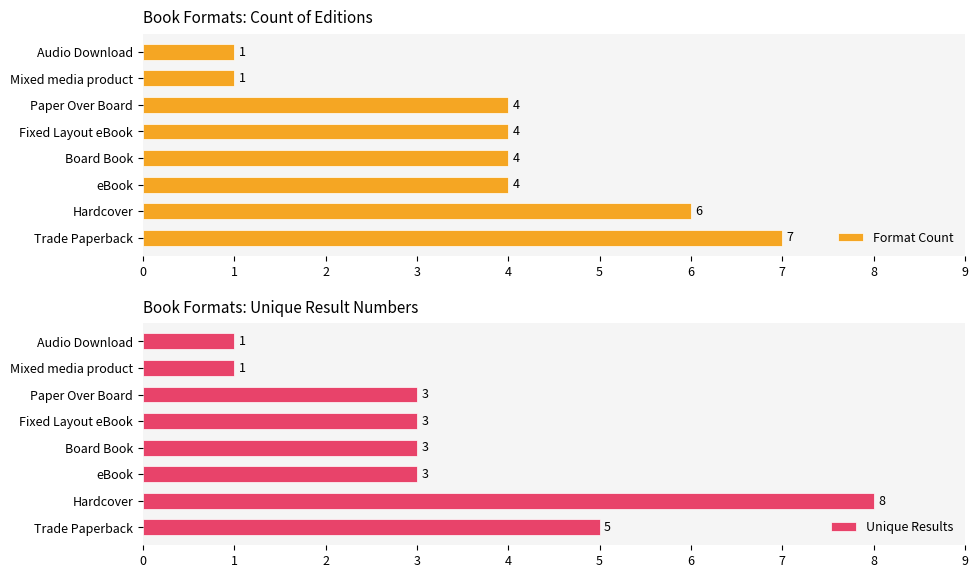

True or false: Unique Results has a value of 5 at Fixed Layout eBook.

False